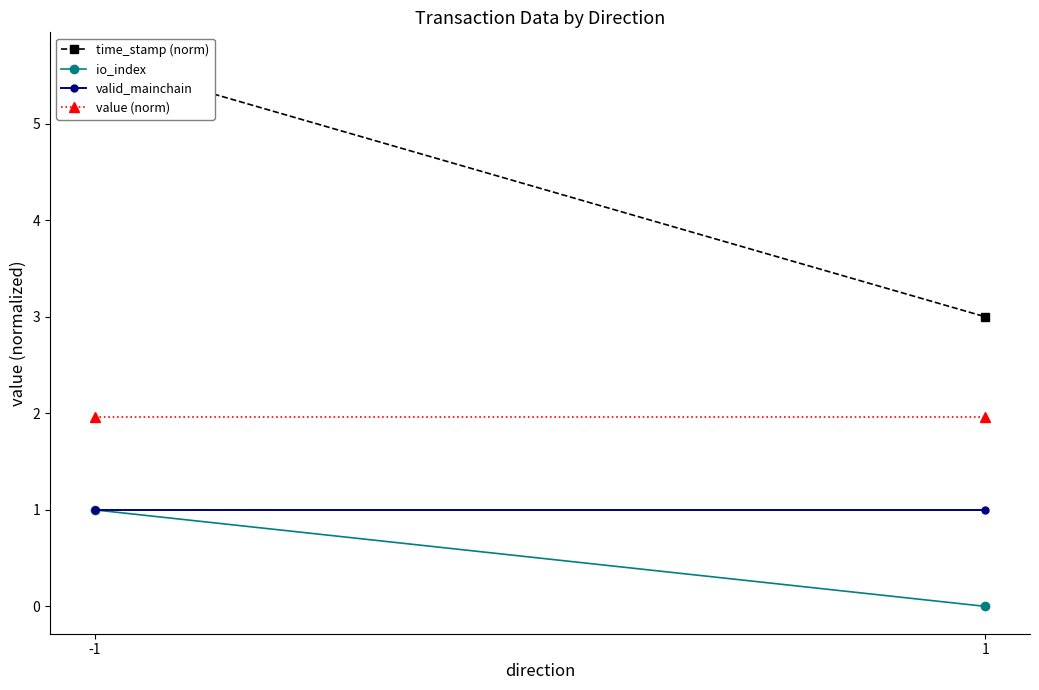

True or false: valid_mainchain has a value of 1.0 at -1.

True